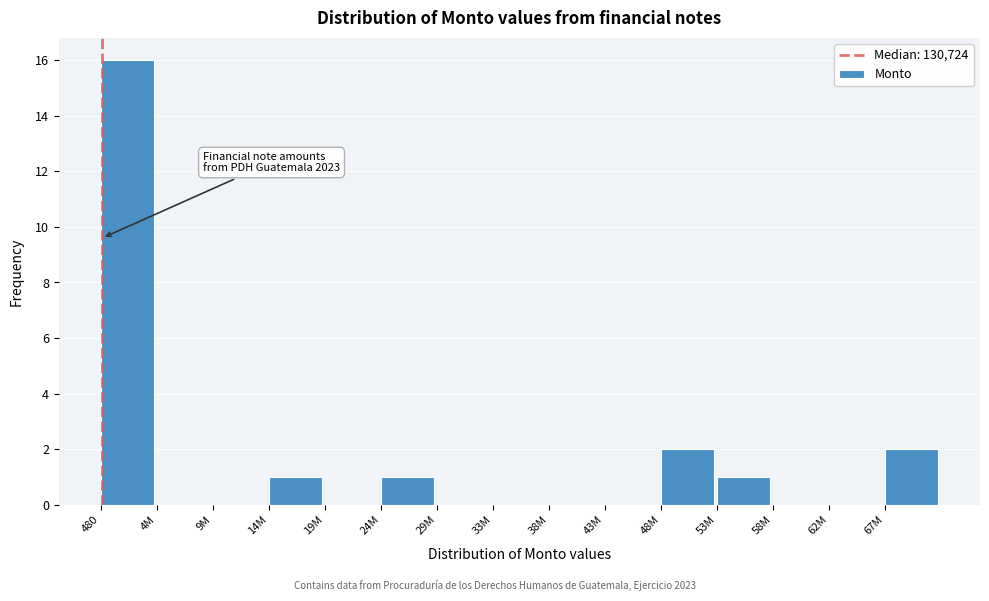

Reading left to right, transcribe all the data shown in this chart.

480=16	4M=0	9M=0	14M=1	19M=0	24M=1	29M=0	33M=0	38M=0	43M=0	48M=2	53M=1	58M=0	62M=0	67M=2